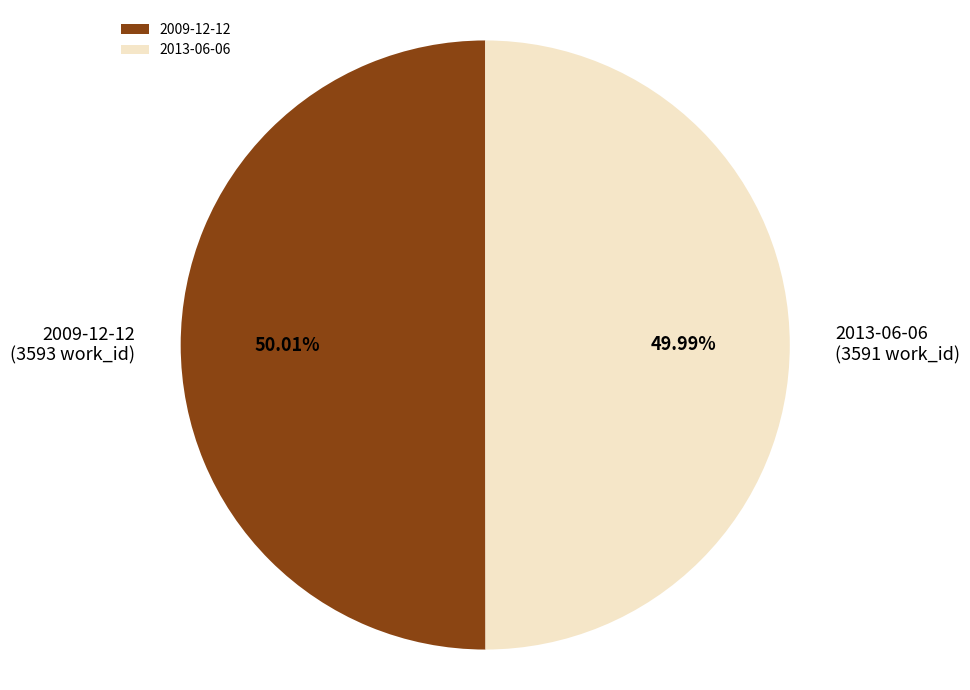

To the nearest percent, what percentage of the pie is 2009-12-12?

50%